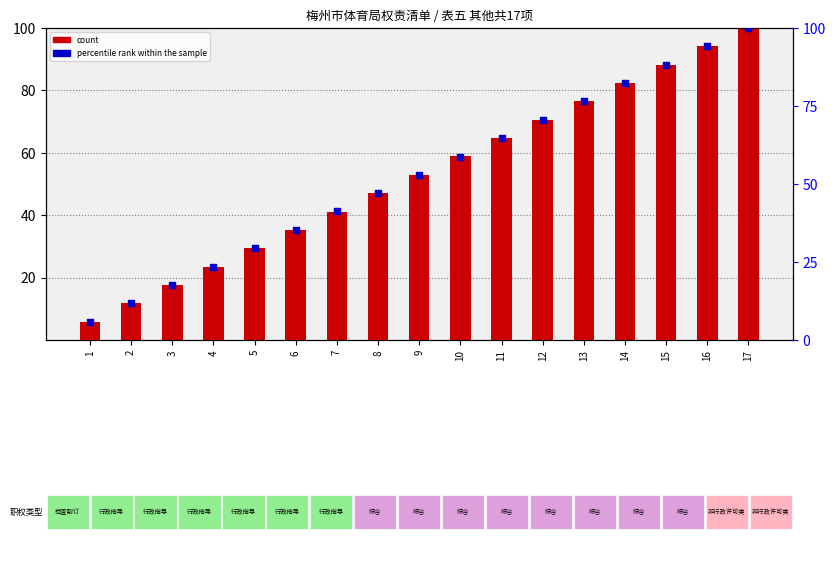

Which series has the widest spread of Y values?

count